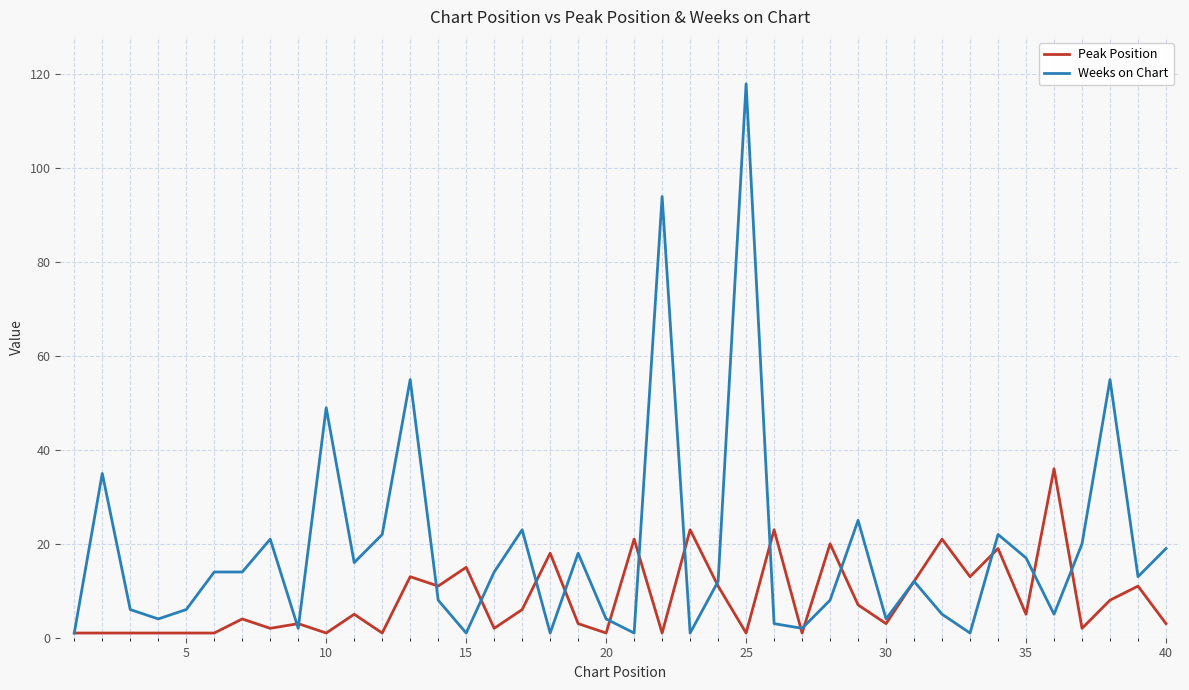

Which series has the widest spread of values?

Weeks on Chart